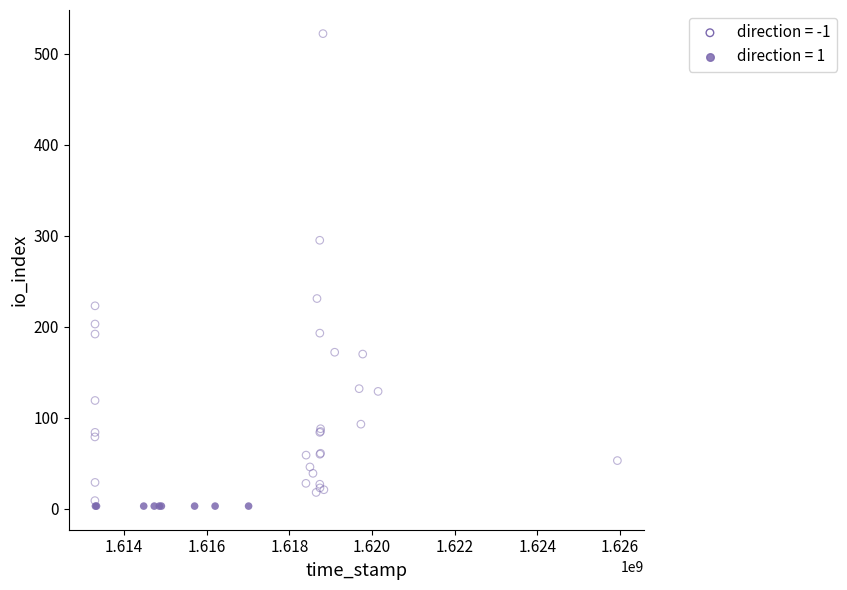

Which series reaches the maximum Y coordinate?

direction = -1